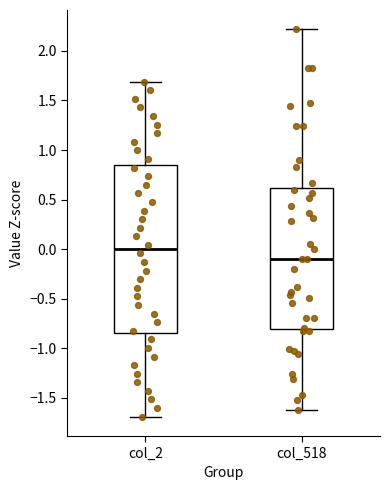

Which box is the tallest, from its lower edge to its upper edge?

col_2